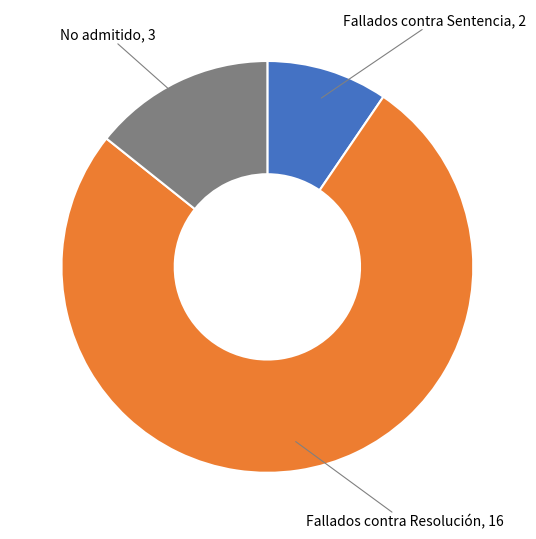

How many slices are in this pie chart?

3